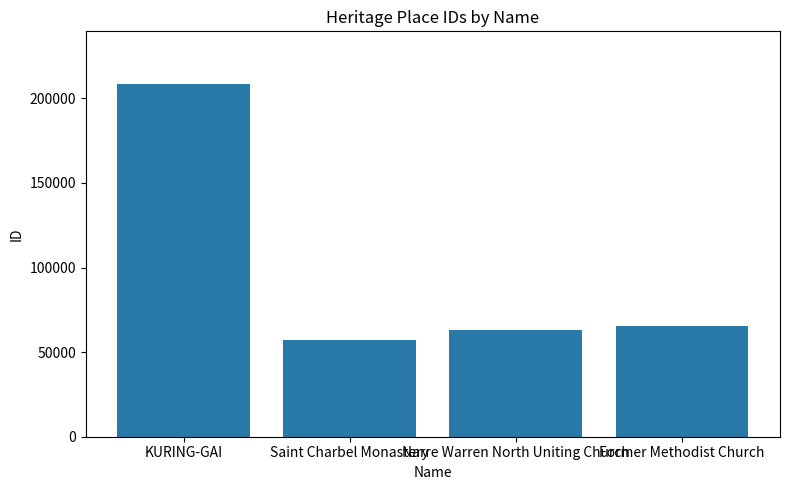

The value at KURING-GAI is 344187. True or false?

False